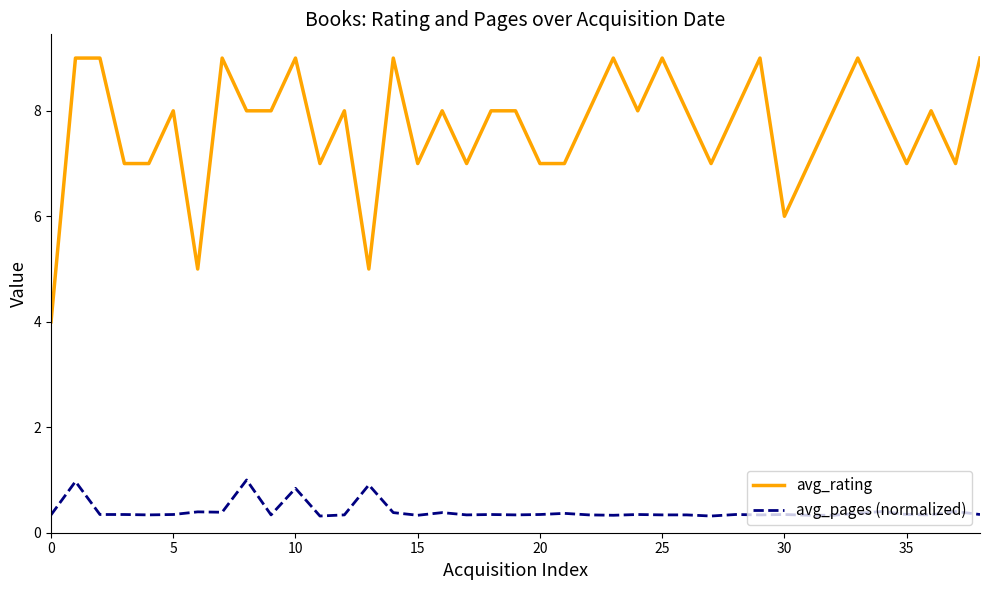

Which series has the largest range (max minus min)?

avg_rating